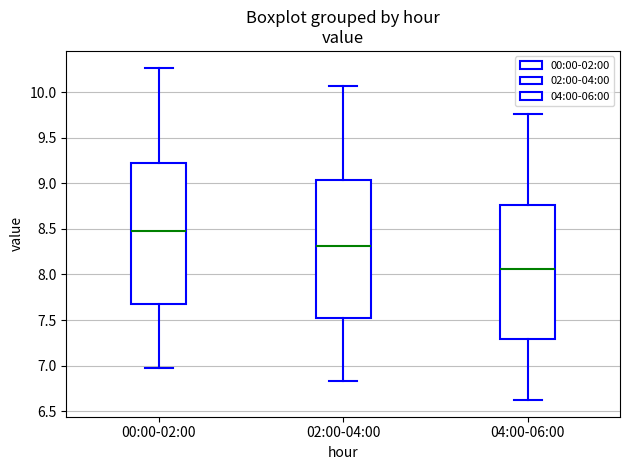

Which box has the lowest median line?

04:00-06:00